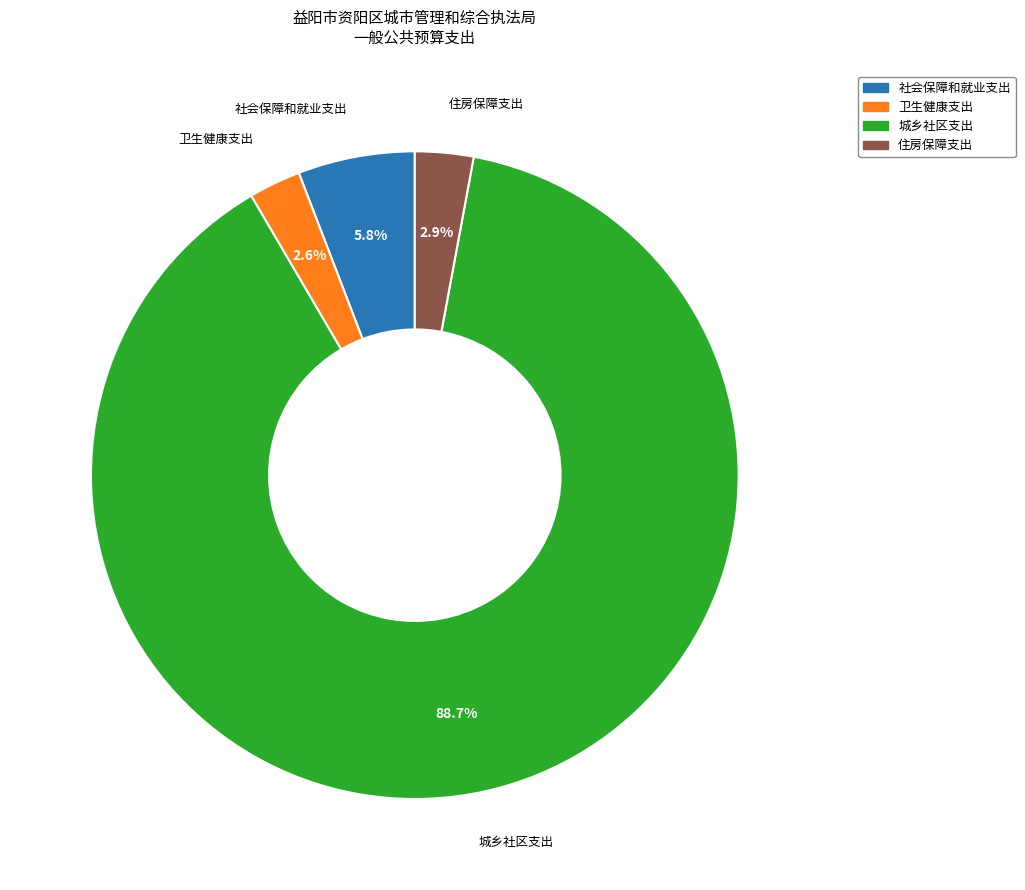

Which has a higher value, 城乡社区支出 or 住房保障支出?

城乡社区支出